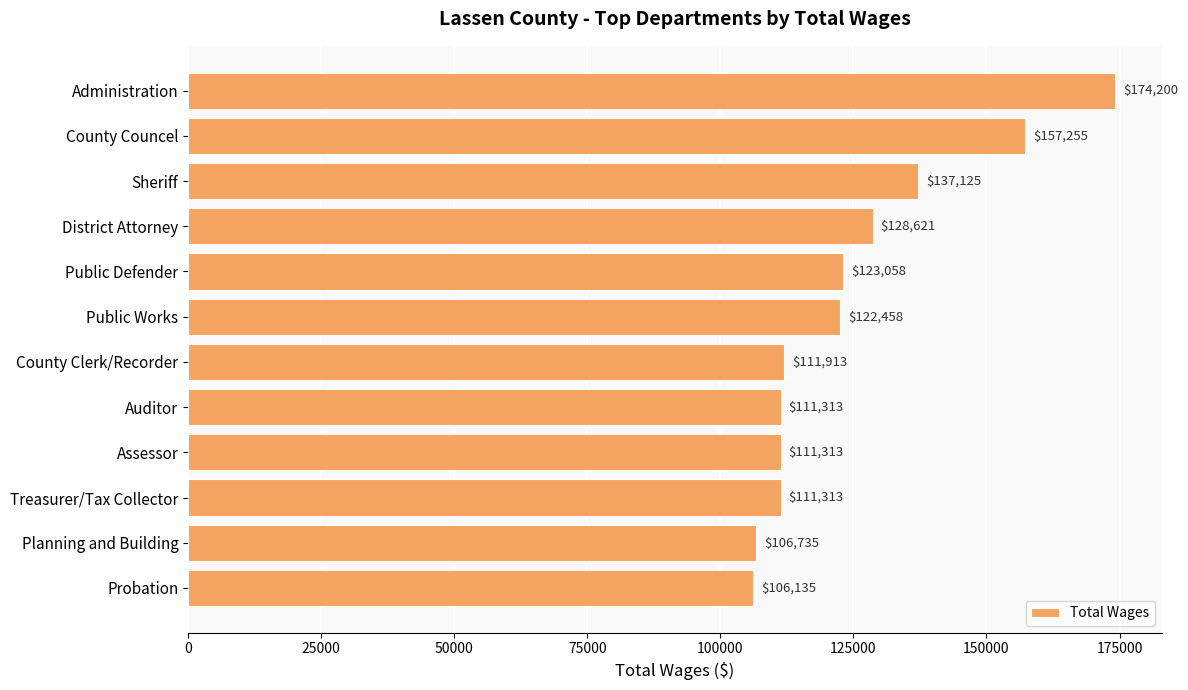

What is the maximum value shown in the chart?

174200